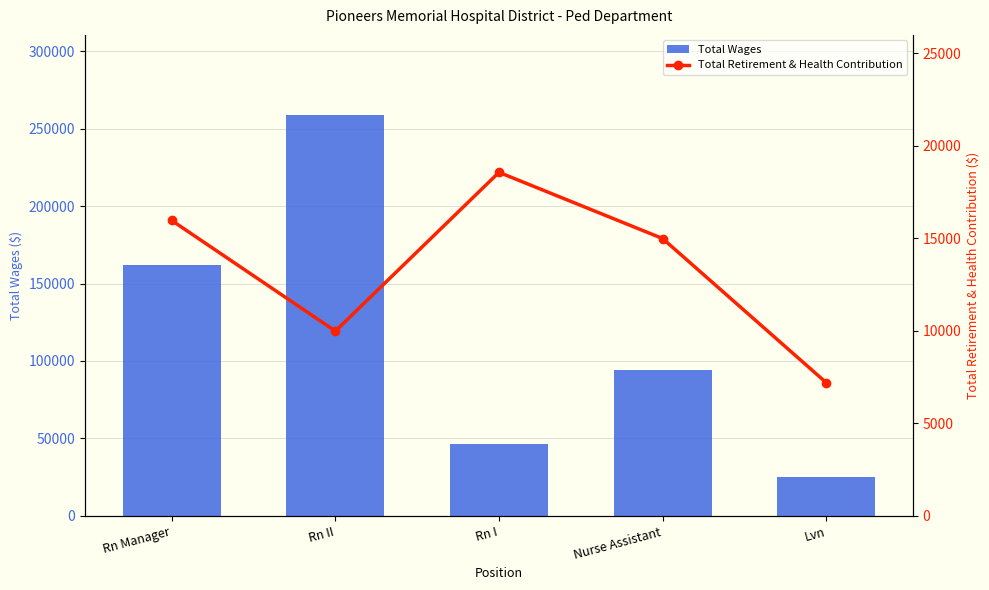

Which category has the lowest value in the Total Retirement & Health Contribution series?

Lvn